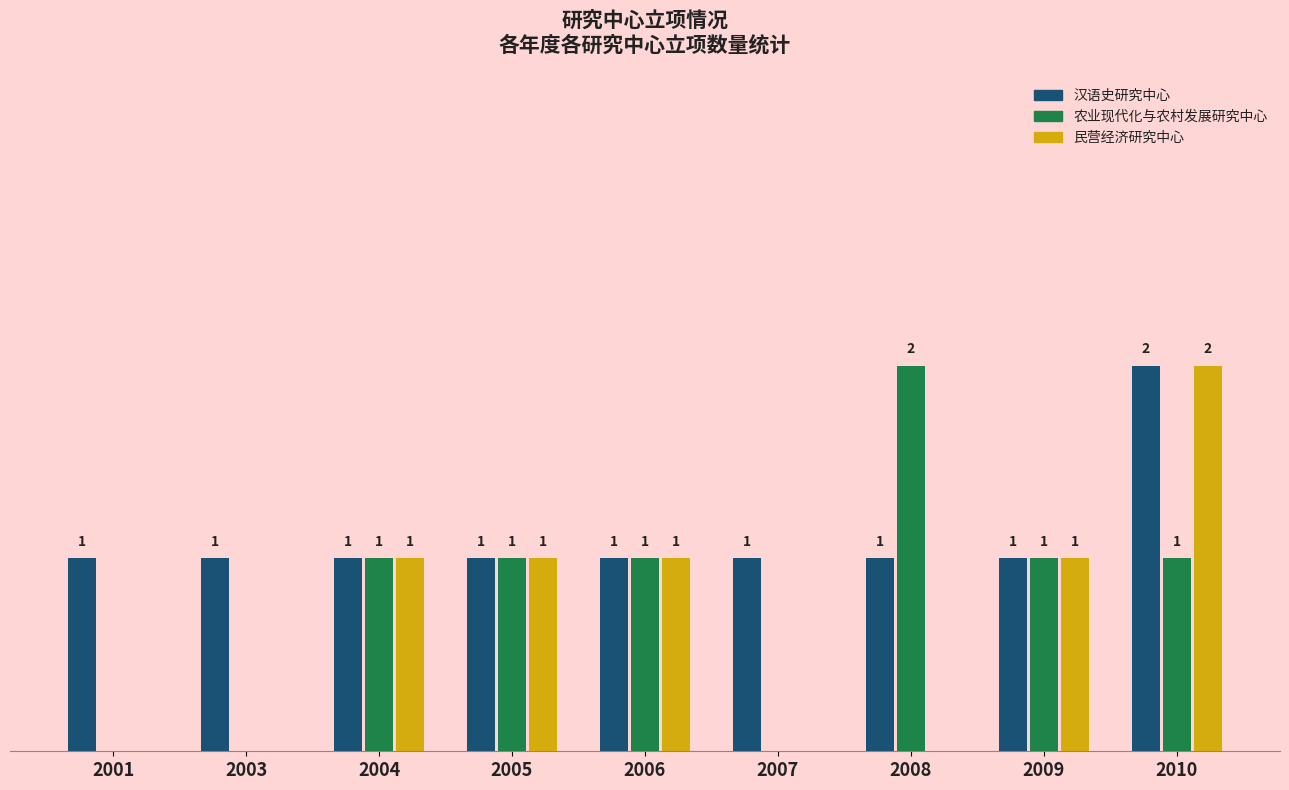

Which series has the largest total across all categories?

汉语史研究中心